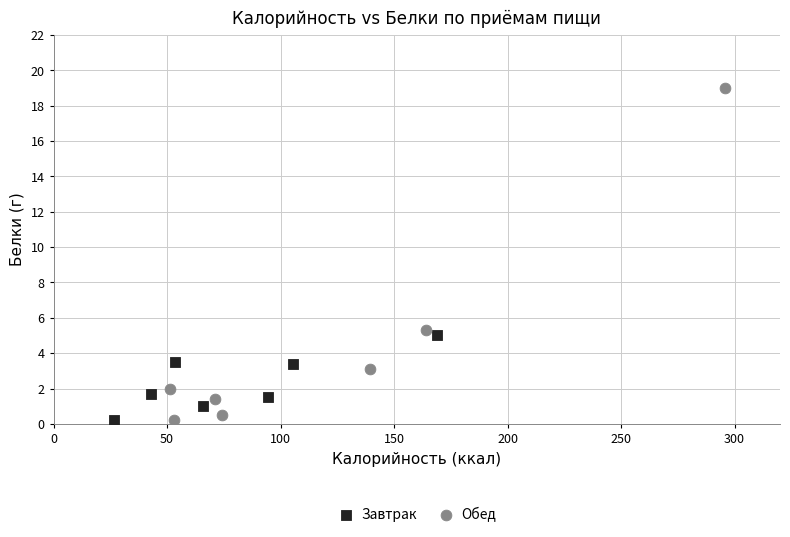

Which series contains the highest Y value?

Обед